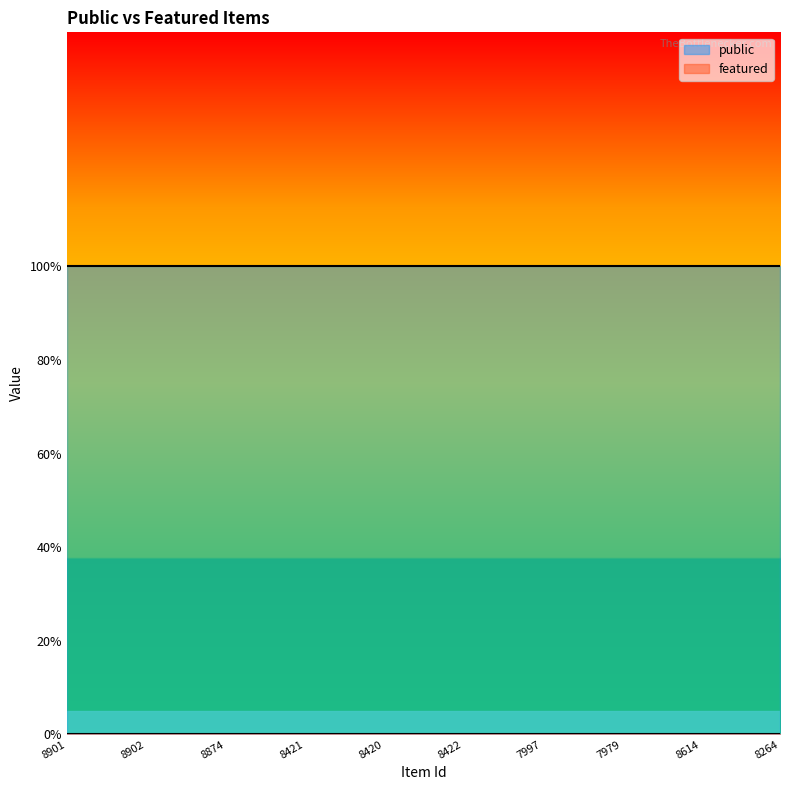

The featured series shows 0 at 8874. True or false?

True